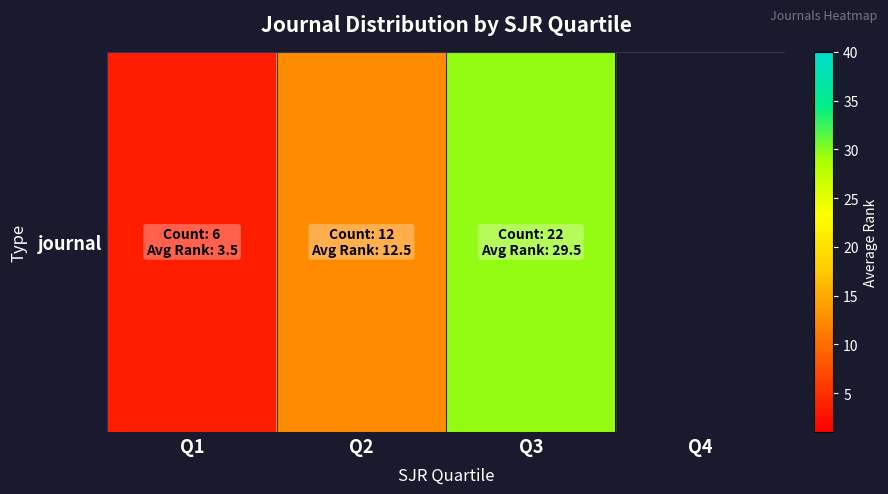

Which has a higher value, Q1 or Q2?

Q2